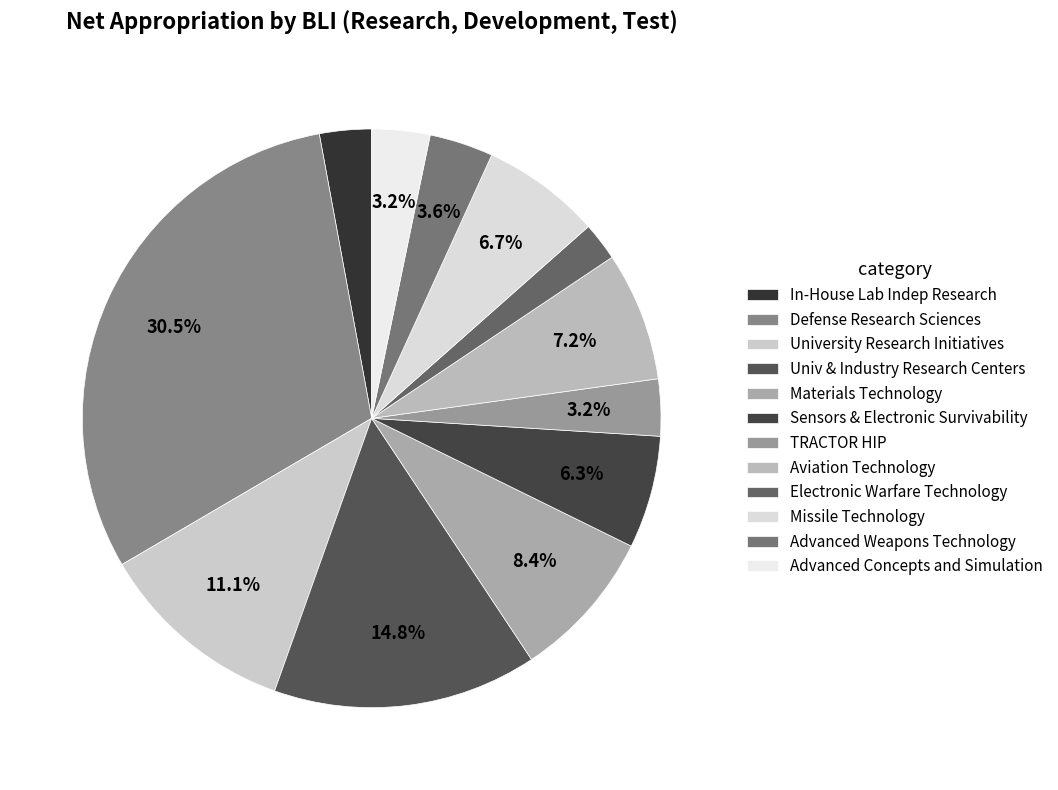

How many slices are in this pie chart?

12